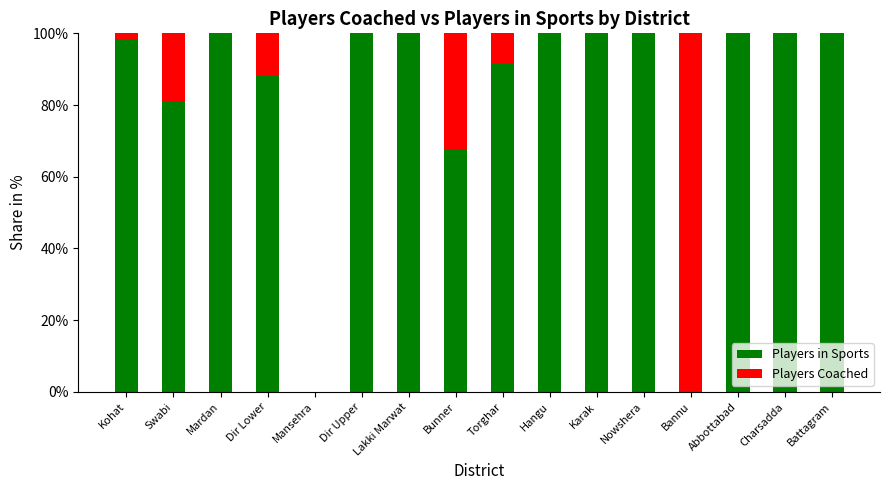

What are all the series names shown in the legend?

Players in Sports, Players Coached